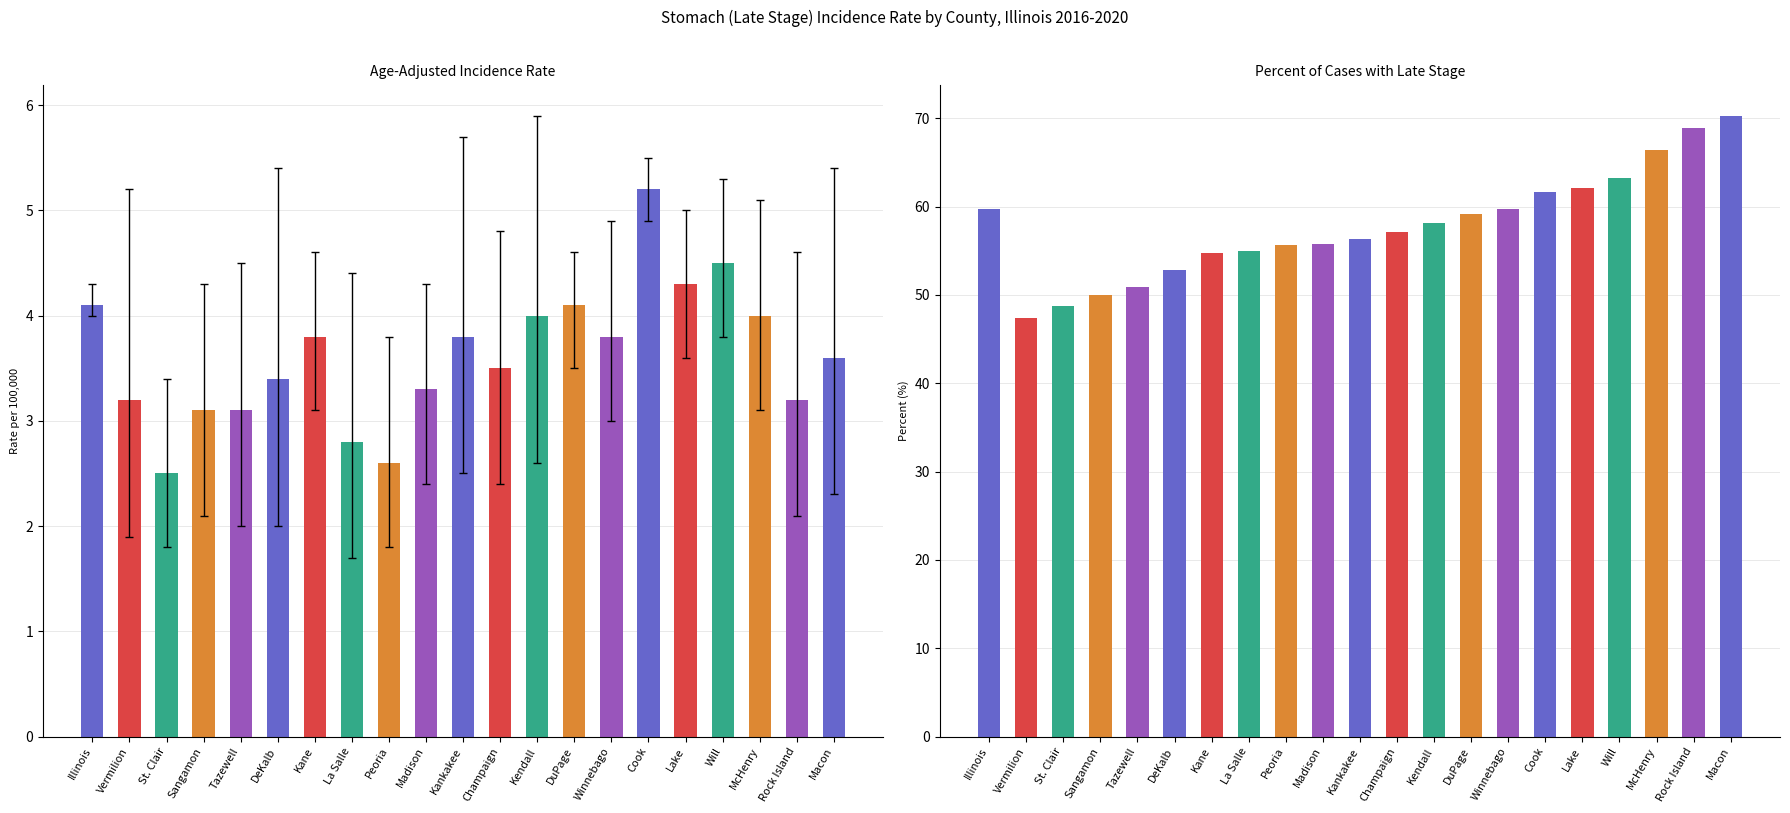

Is it true that Percent Late Stage equals 55.8 at Madison?

True